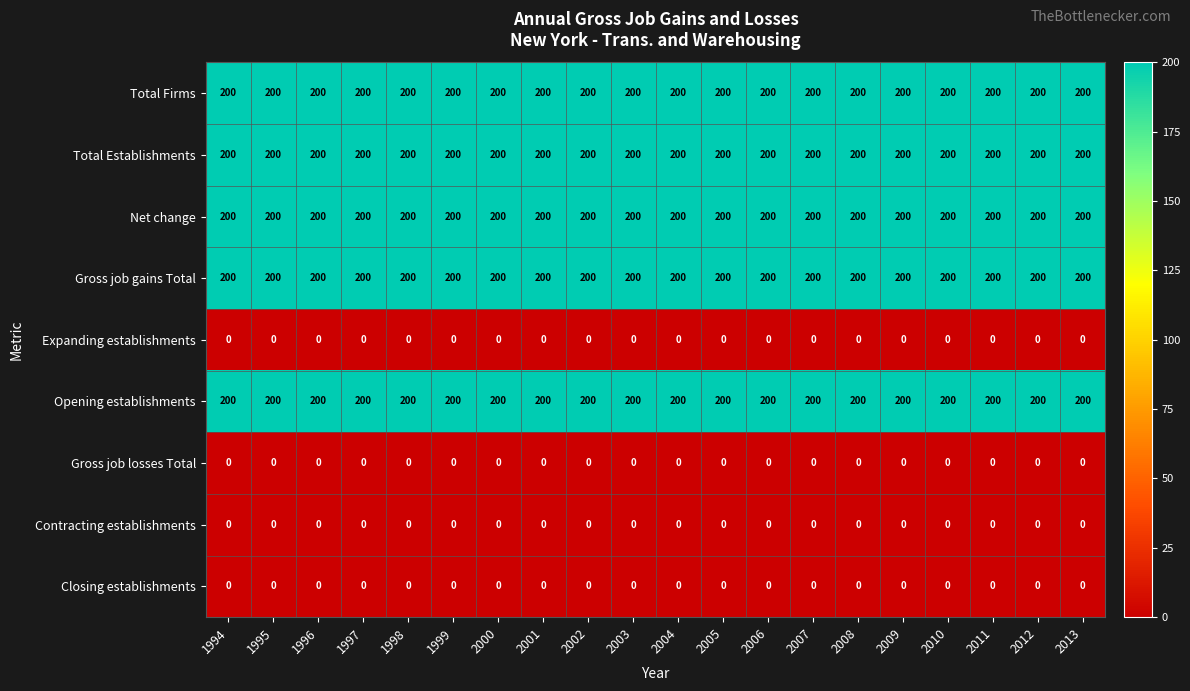

What is the greatest value displayed?

200